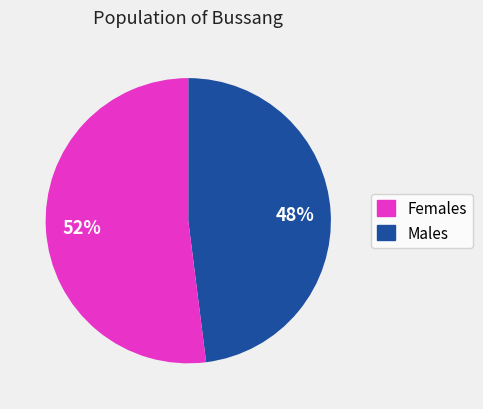

To the nearest percent, what is the average slice percentage?

50%